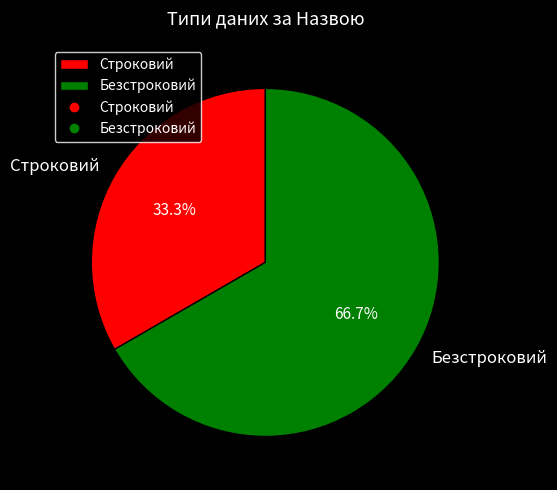

To the nearest percent, what portion does Безстроковий represent?

67%